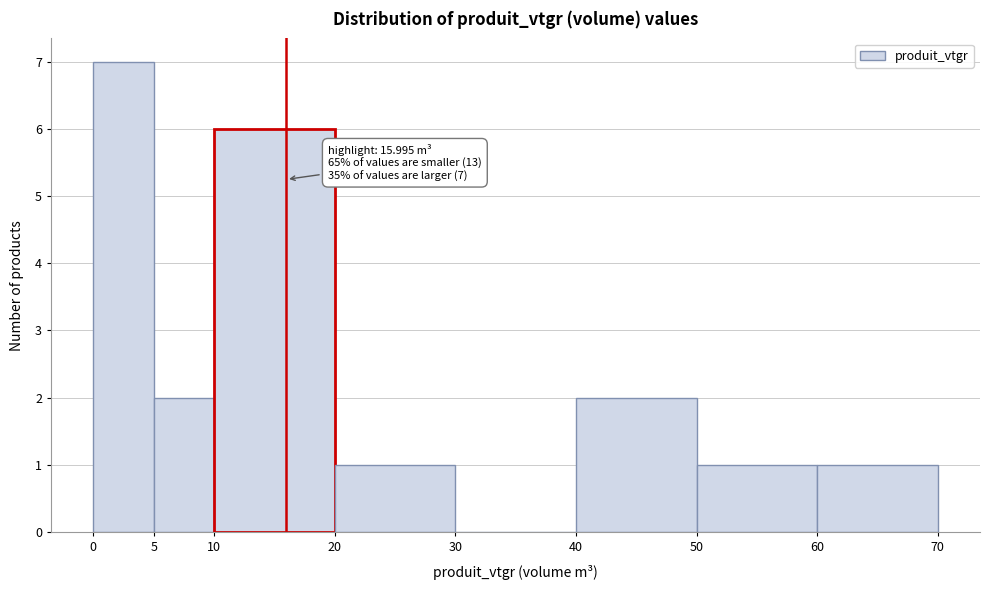

Over which range of the x-axis is the bar tallest?

0 to 5